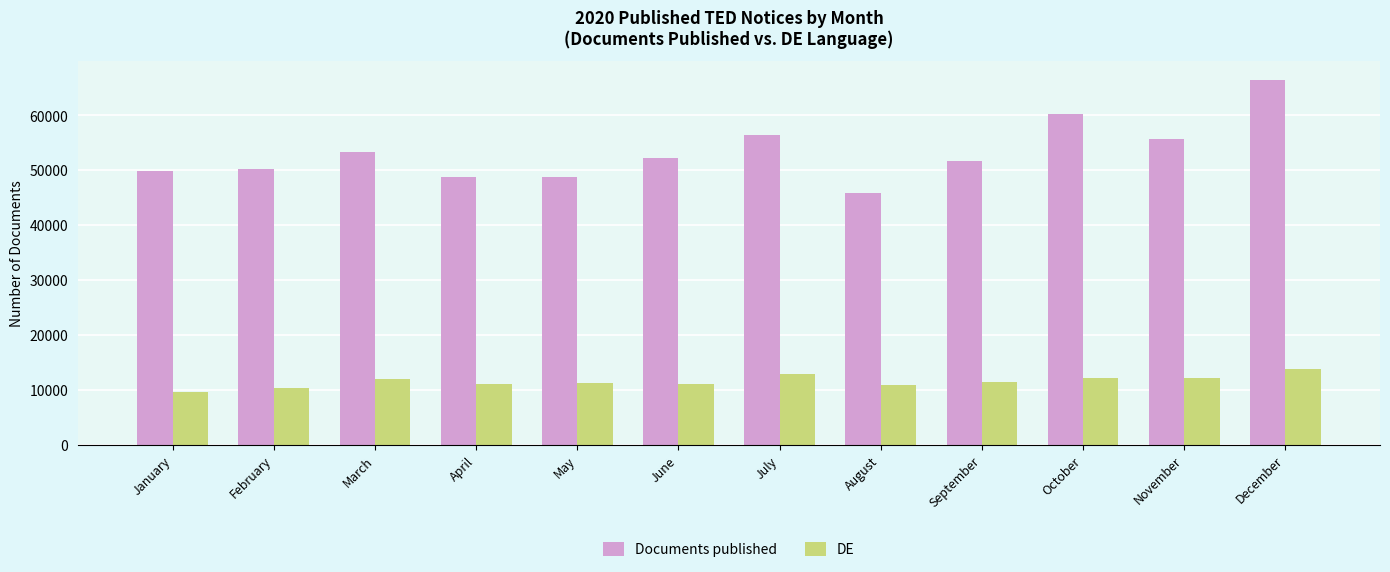

What is the value of the DE bar at the 9th from the left?

11427